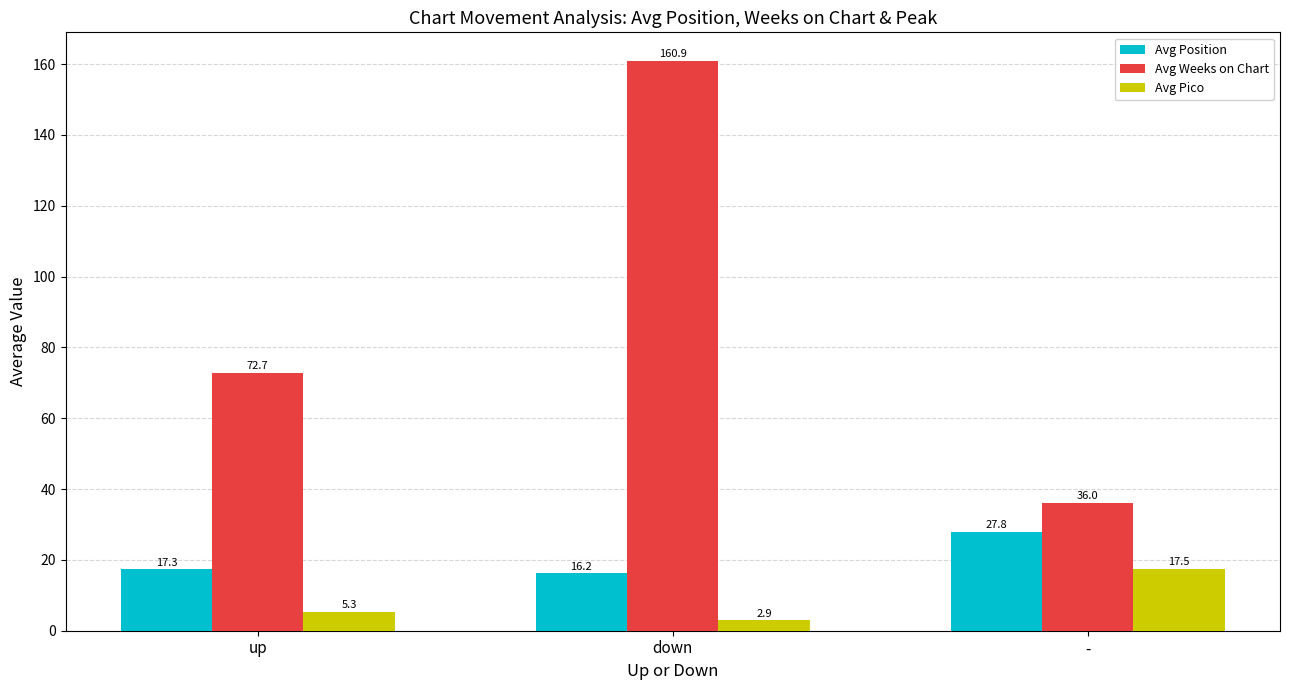

Which series changed the most between up and down?

Avg Weeks on Chart